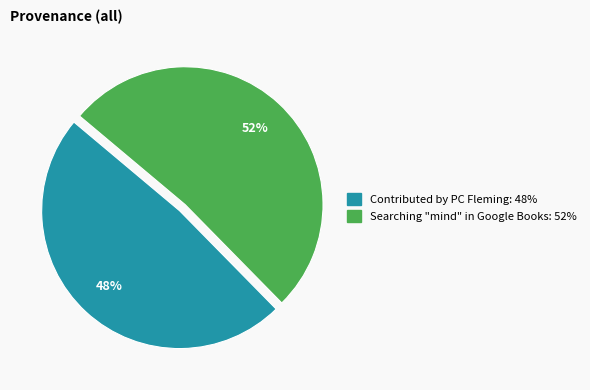

To the nearest percent, what is the average slice percentage?

50%